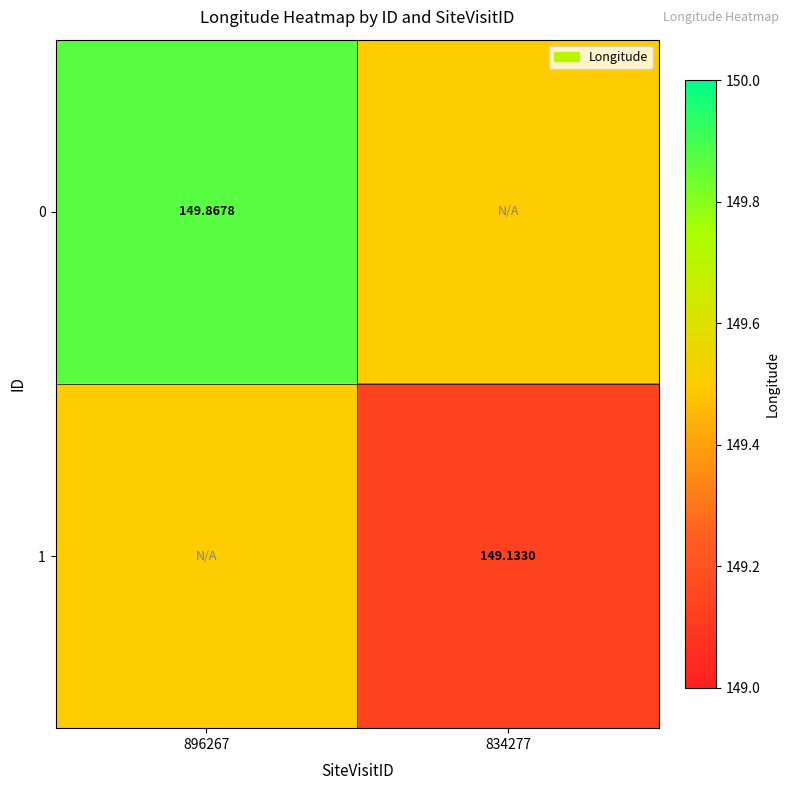

The 0 series shows 149.9 at 896267. True or false?

True